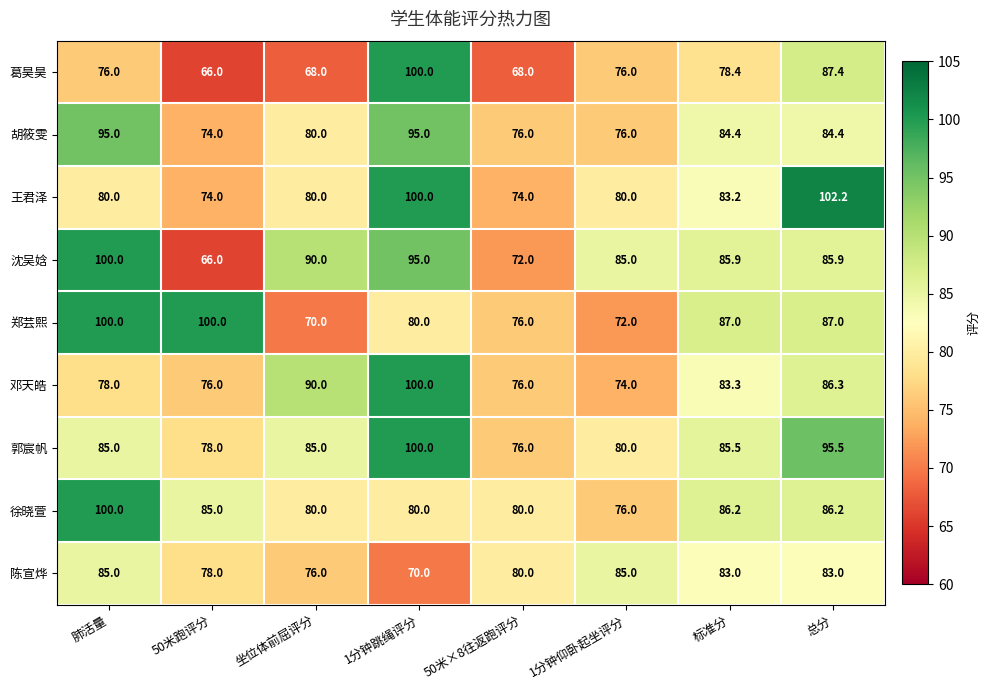

How many data points does each series have?

8